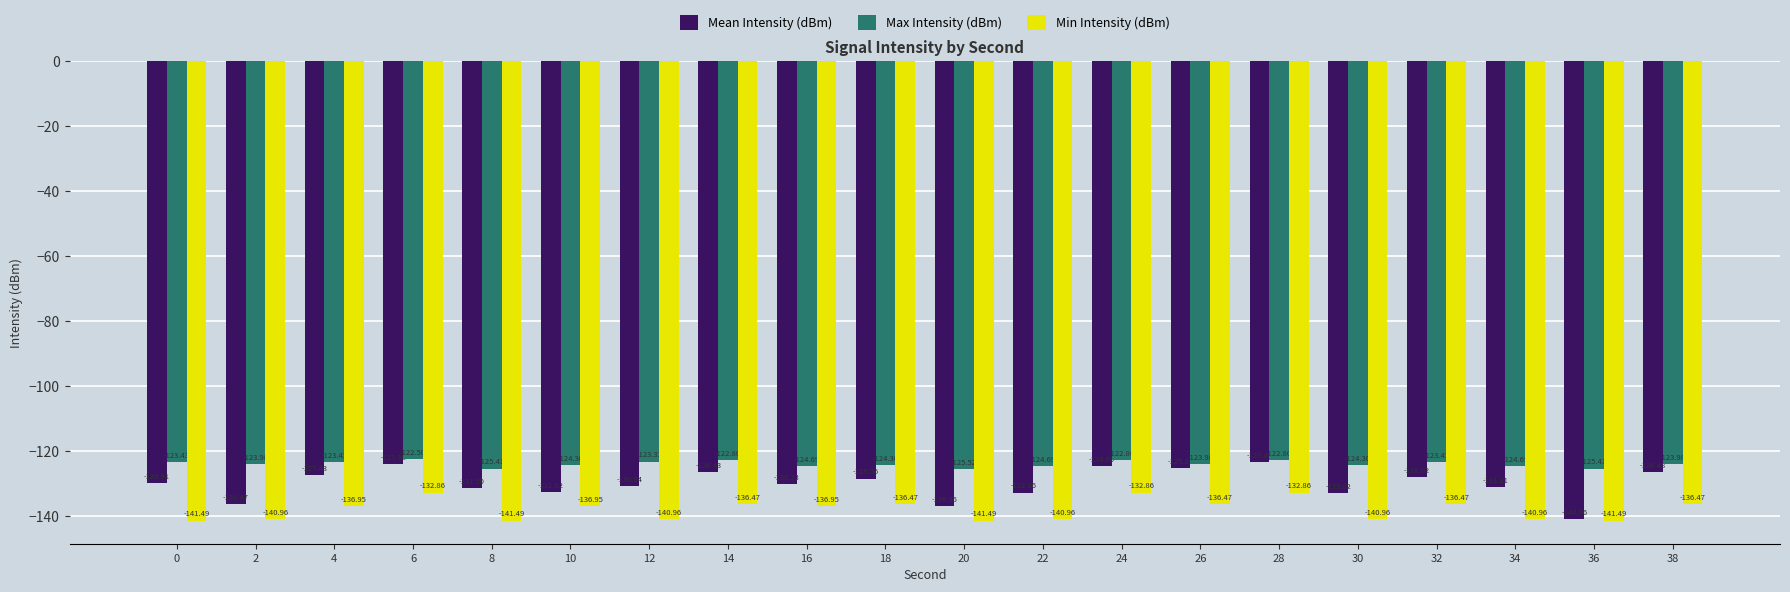

What is the minimum value for Max Intensity (dBm)?

-125.5